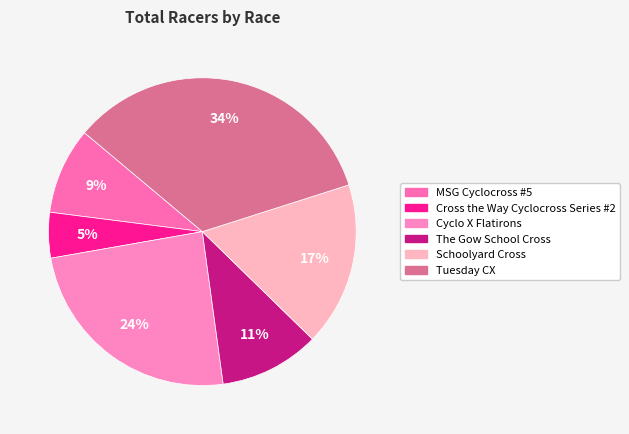

To the nearest percent, what is the difference between the largest and smallest slice percentages?

29%